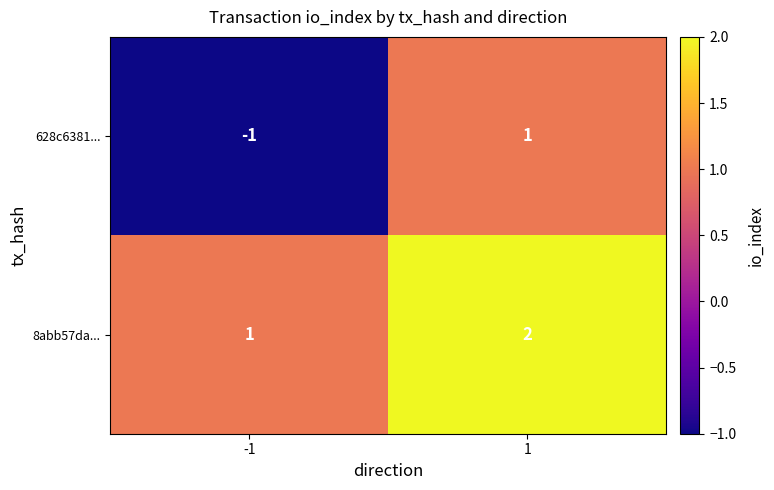

What is the sum of the 8abb57da... values at -1 and 1?

3